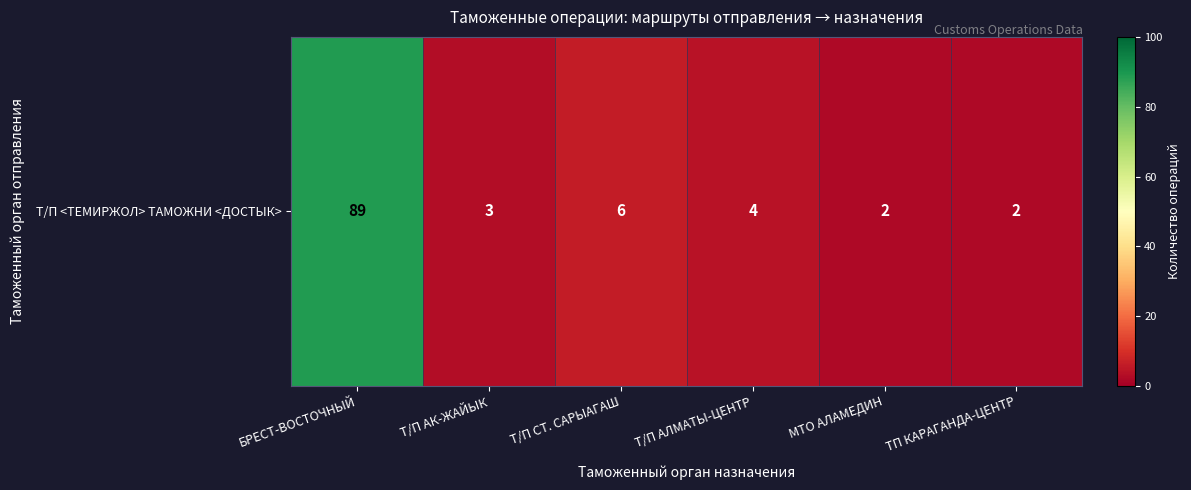

Reading left to right, list all the values displayed in this chart.

БРЕСТ-ВОСТОЧНЫЙ=89	Т/П АК-ЖАЙЫК=3	Т/П СТ. САРЫАГАШ=6	Т/П АЛМАТЫ-ЦЕНТР=4	МТО АЛАМЕДИН=2	ТП КАРАГАНДА-ЦЕНТР=2